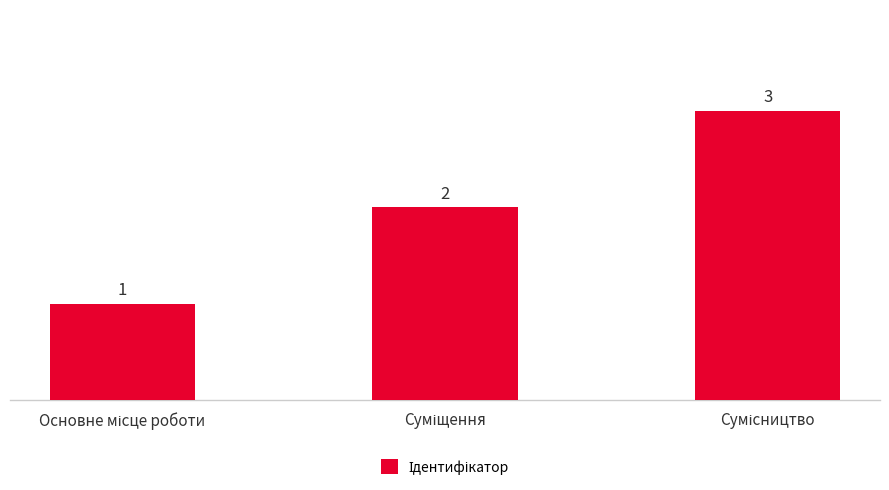

What is the maximum value shown in the chart?

3